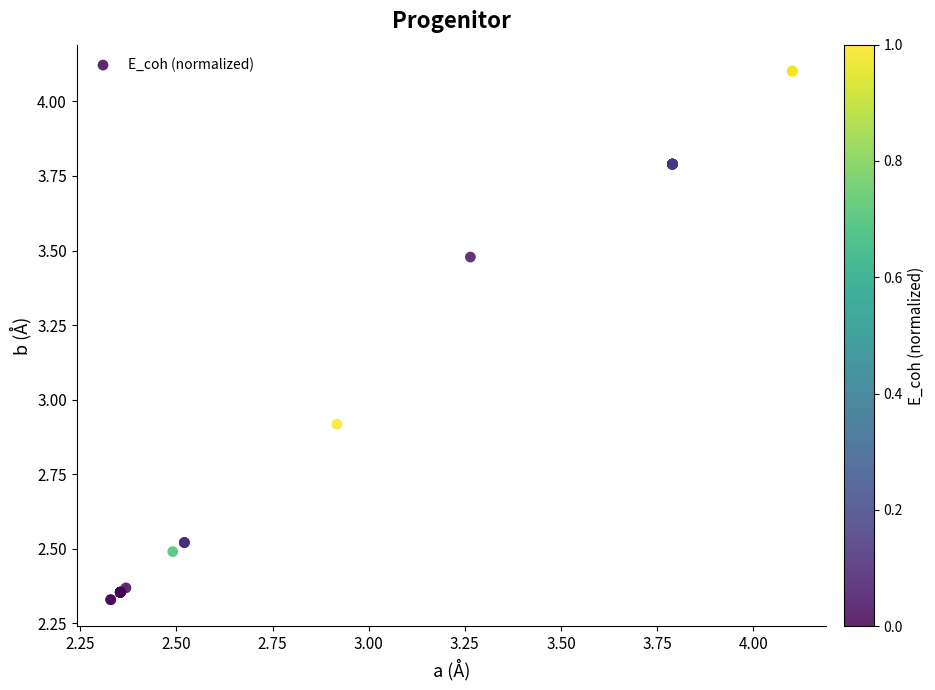

What Y value in the scatter plot is closest to 3?

2.9